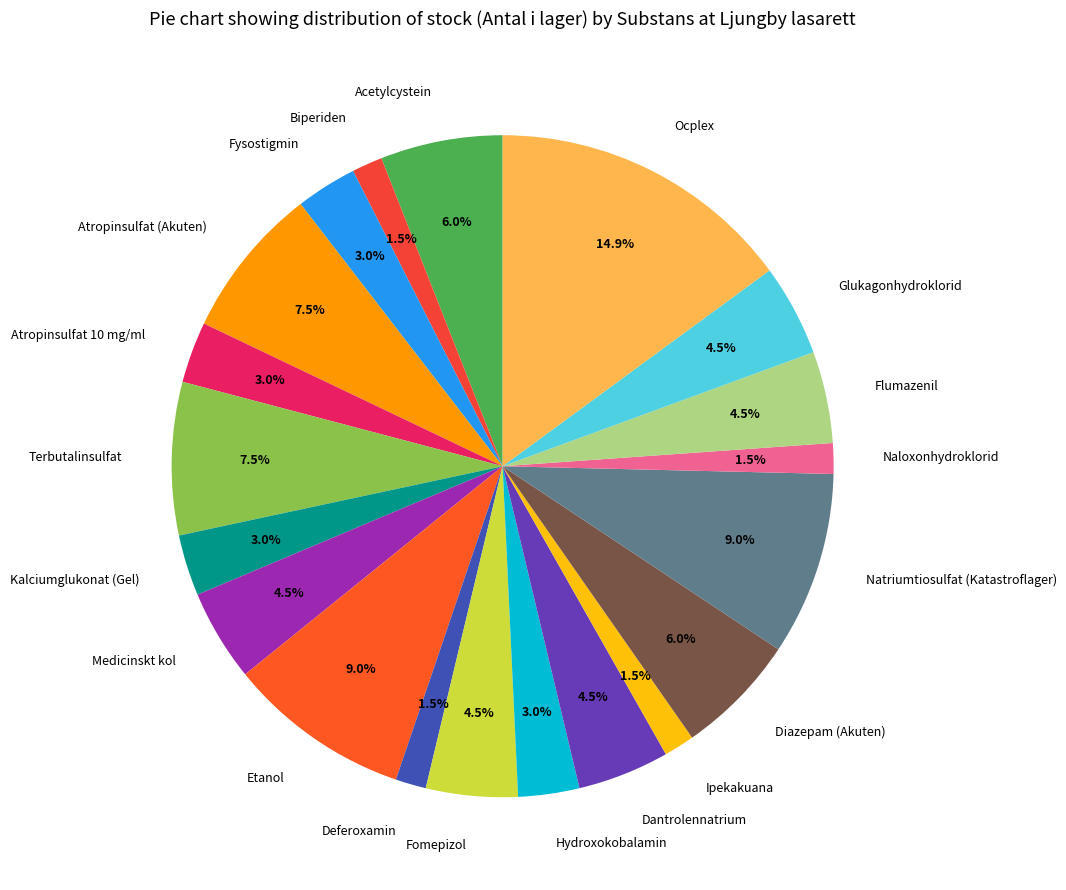

What is the largest slice in the pie chart?

Ocplex